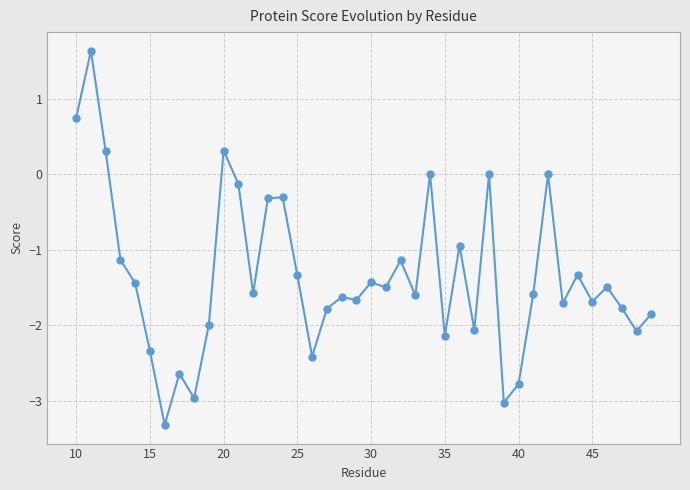

What is the value of the 7th point from the left?

-3.3